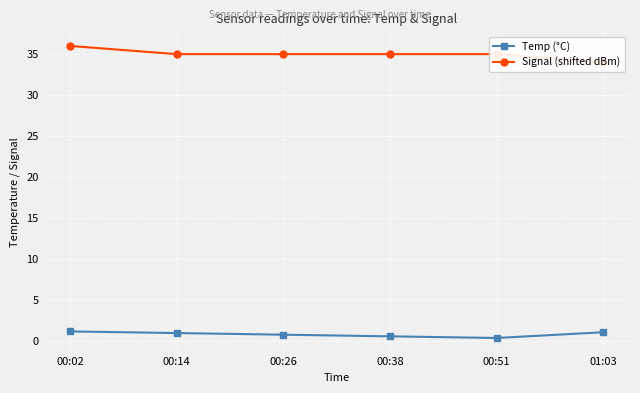

Where is Signal (shifted dBm) nearest to the value 35?

00:14